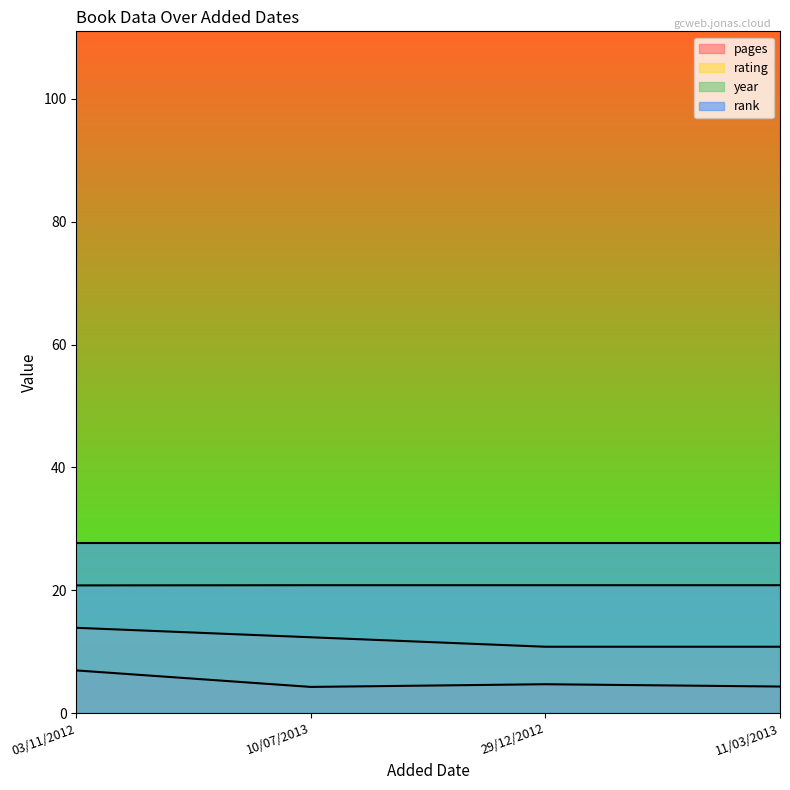

Rank the series by their maximum value, from lowest to highest.

pages, rating, year, rank